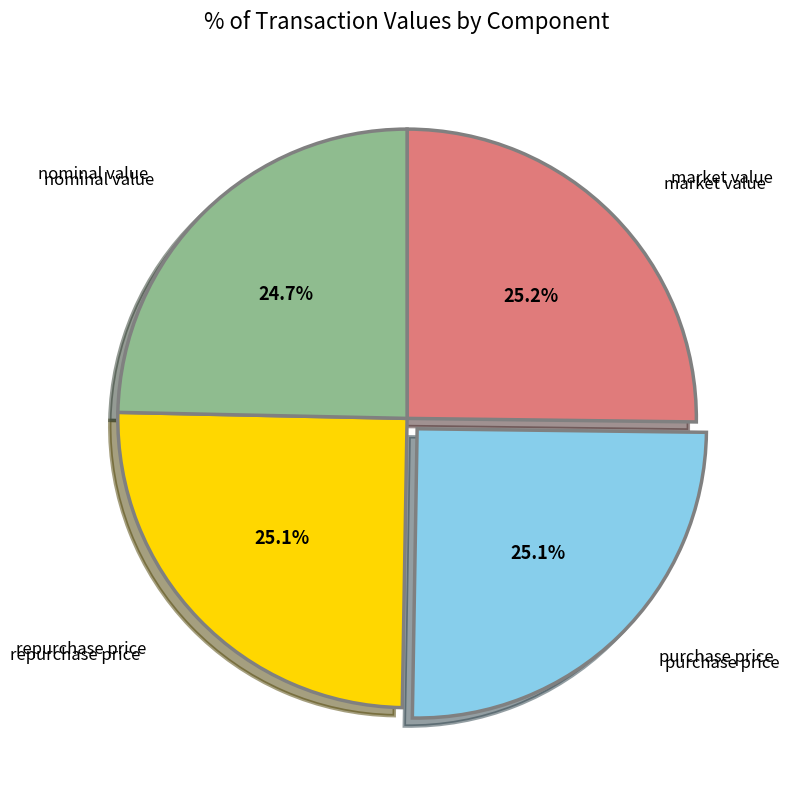

Is there a majority slice in this chart?

No